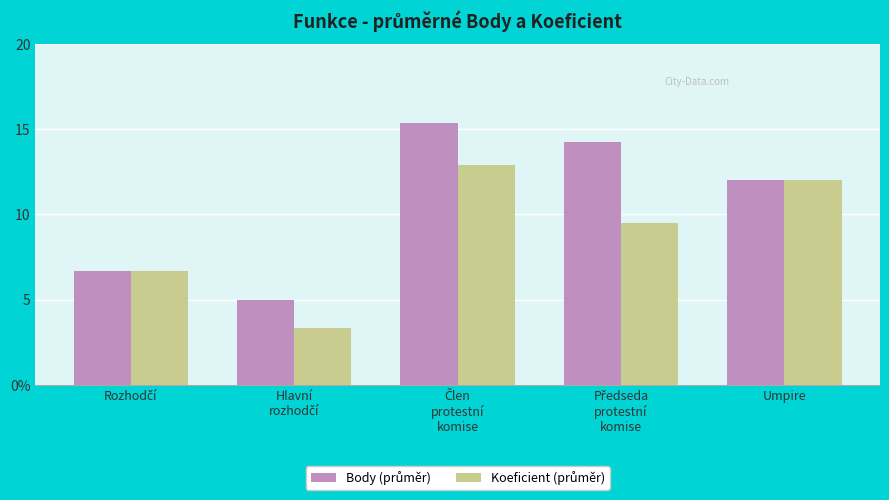

Where does the Koeficient (průměr) series first go above 9?

Člen
protestní
komise